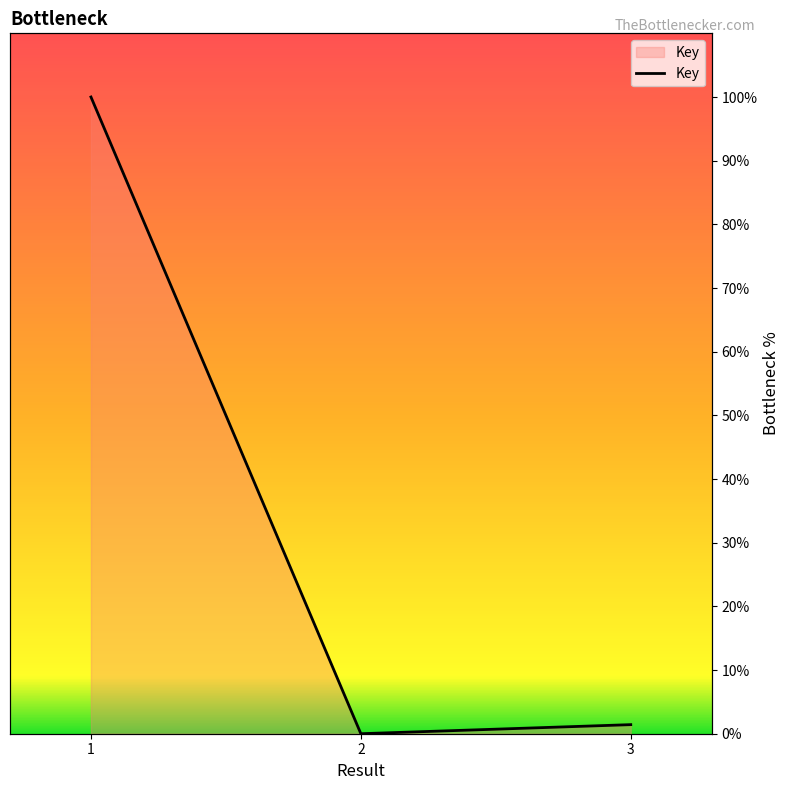

How many data points does each series have?

3